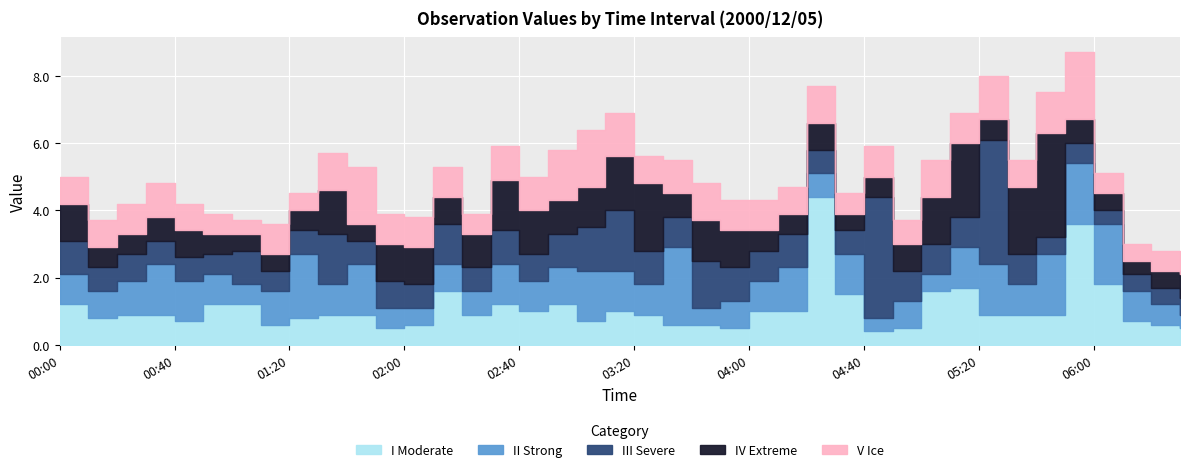

How many intersections are there between V Ice and II Strong?

13